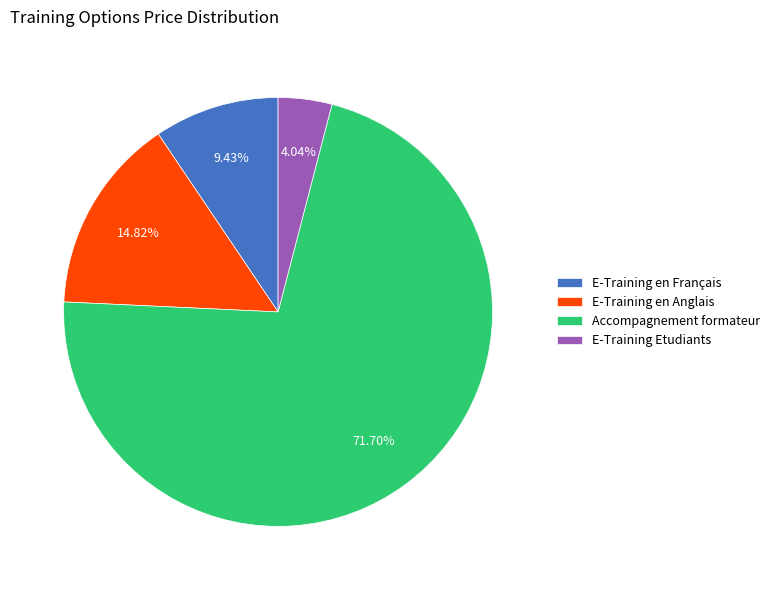

Is there a majority slice in this chart?

Yes